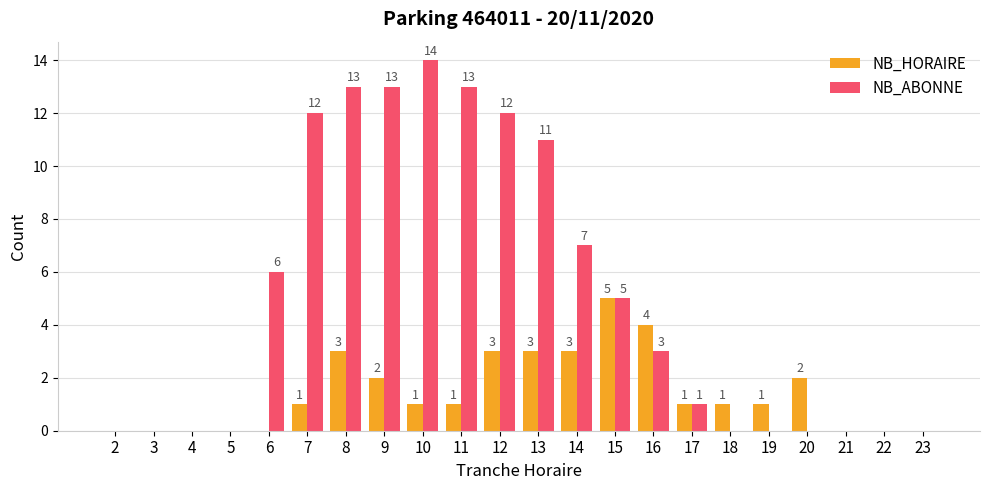

Is the value of NB_HORAIRE at 18 greater than the value of NB_ABONNE at 14?

No